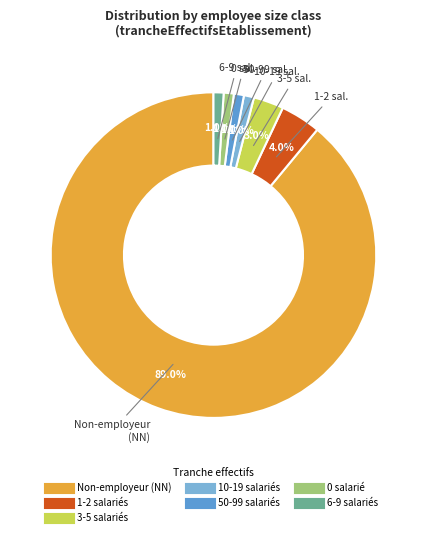

Is there any slice that represents more than half of the pie?

Yes